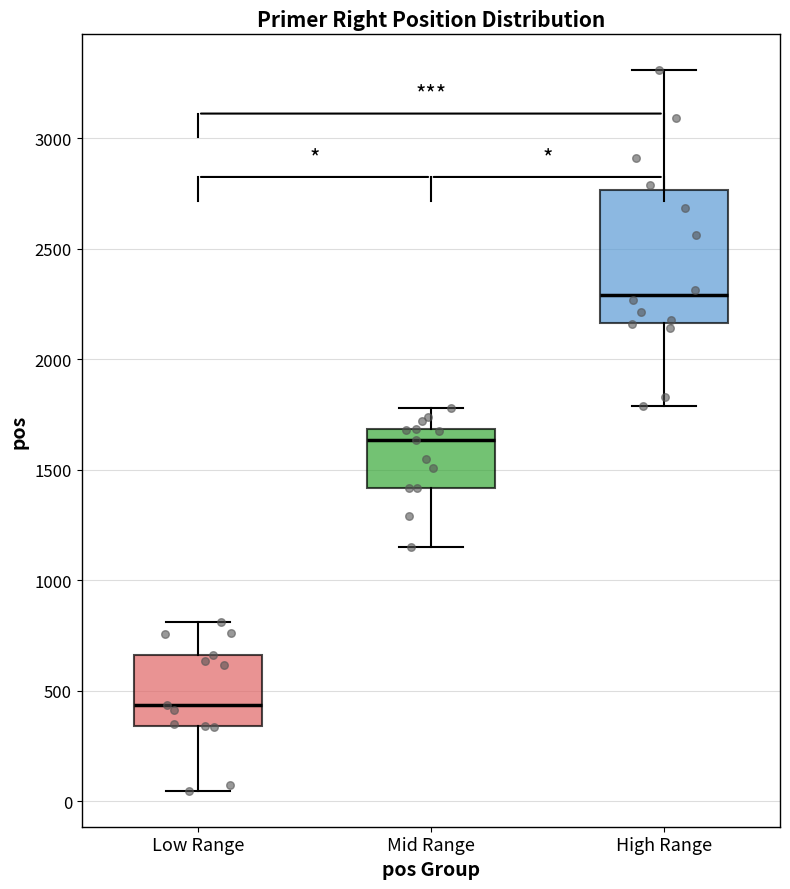

Reading left to right, read every box against the y-axis: the position of its median line, the range the box covers, and the ends of its whiskers. The values are not printed on the chart, so give them approximately, as read against the axis.

Low Range: median 450, box 350 to 650, whiskers 50 to 800
Mid Range: median 1650, box 1400 to 1700, whiskers 1150 to 1800
High Range: median 2300, box 2150 to 2750, whiskers 1800 to 3300